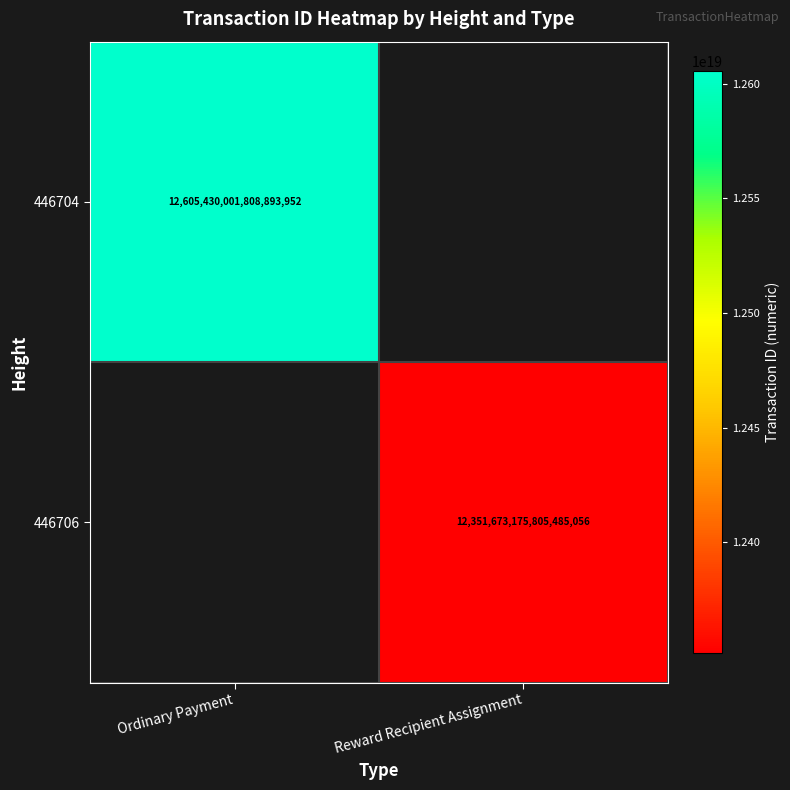

The 446704 series shows 12605430001808893952 at Ordinary Payment. True or false?

True